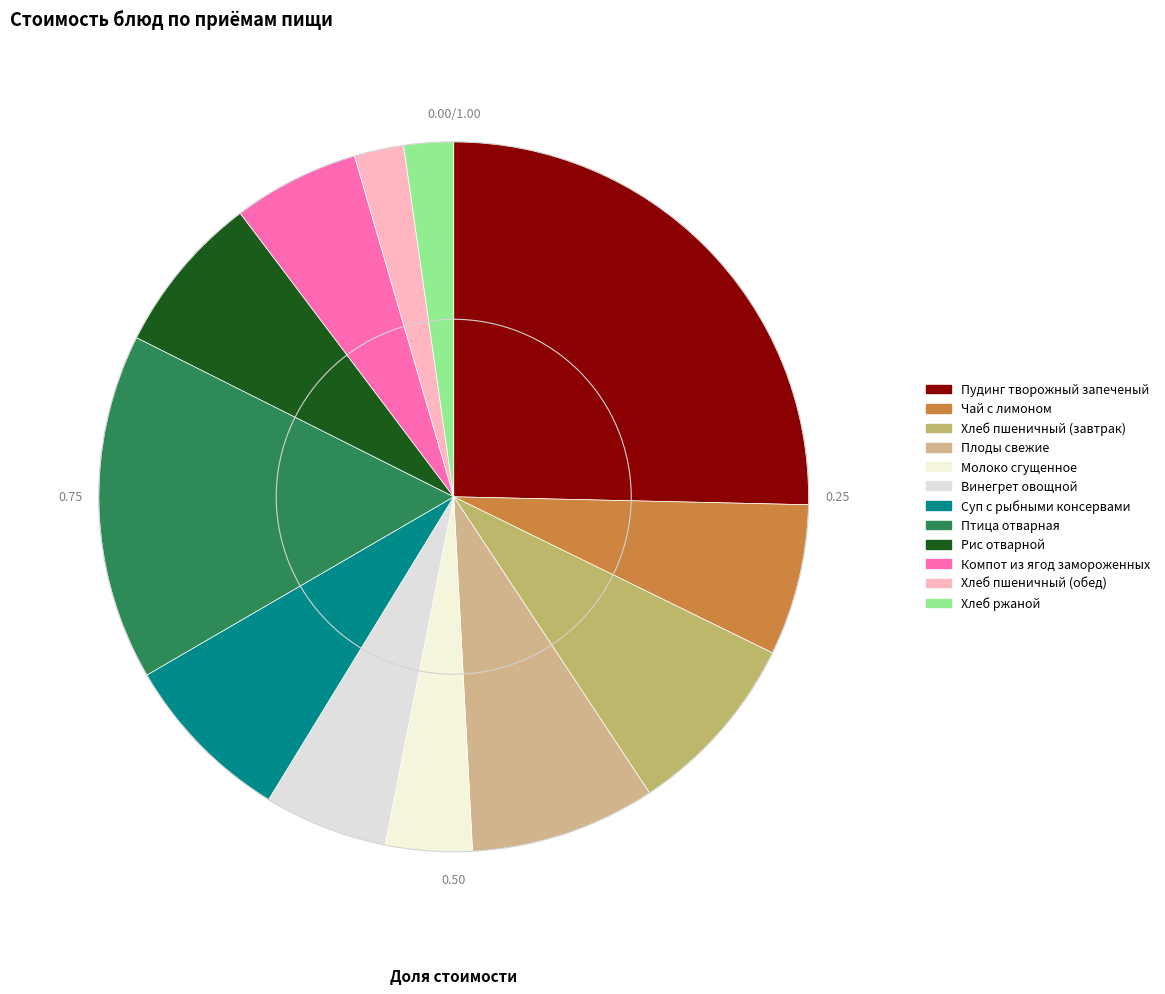

Rank the categories by value from lowest to highest.

Хлеб пшеничный (обед), Хлеб ржаной, Молоко сгущенное, Винегрет овощной, Компот из ягод замороженных, Чай с лимоном, Рис отварной, Суп с рыбными консервами, Хлеб пшеничный (завтрак), Плоды свежие, Птица отварная, Пудинг творожный запеченый